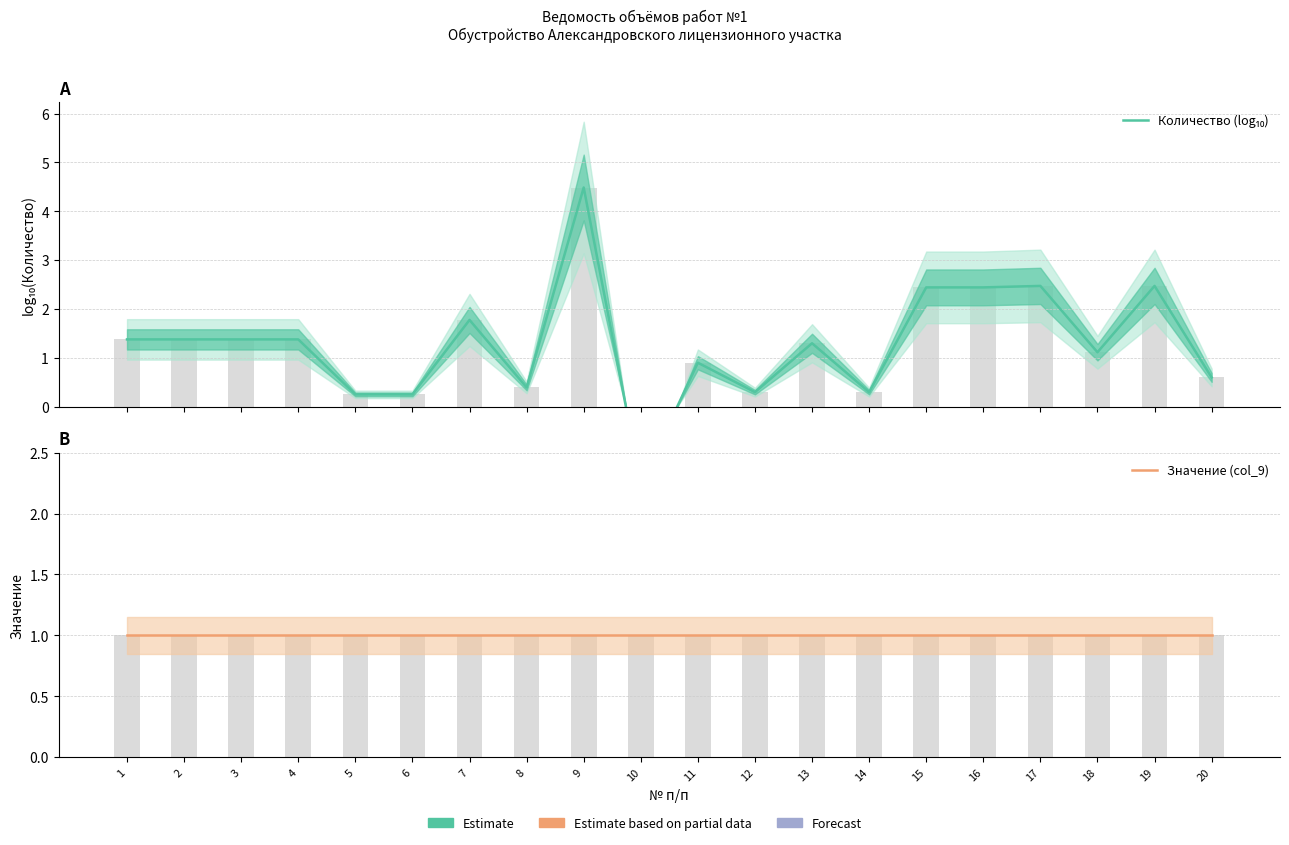

Reading left to right, list all the values displayed in this chart.

Количество (log₁₀): 1=1.4	2=1.4	3=1.4	4=1.4	5=0.3	6=0.3	7=1.8	8=0.4	9=4.5	10=-1.6	11=0.9	12=0.3	13=1.3	14=0.3	15=2.4	16=2.4	17=2.5	18=1.1	19=2.5	20=0.6
Значение (col_9): 1=1.0	2=1.0	3=1.0	4=1.0	5=1.0	6=1.0	7=1.0	8=1.0	9=1.0	10=1.0	11=1.0	12=1.0	13=1.0	14=1.0	15=1.0	16=1.0	17=1.0	18=1.0	19=1.0	20=1.0